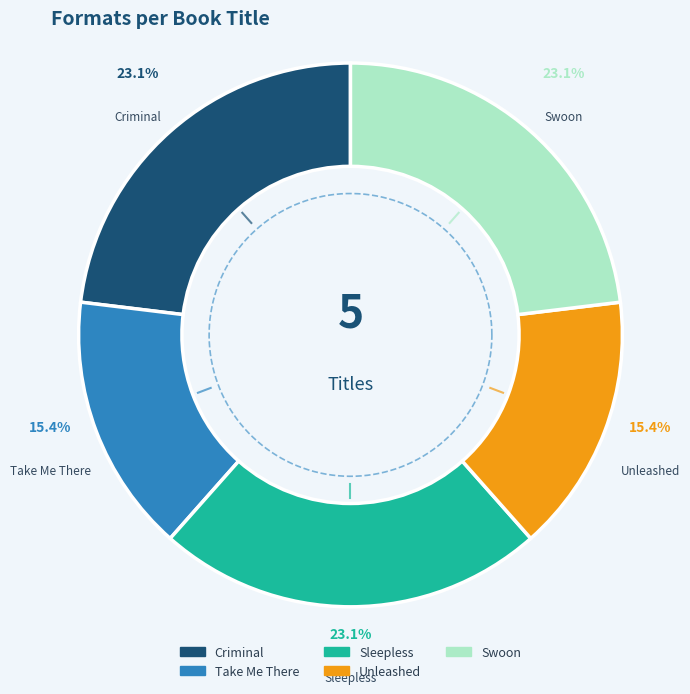

True or false: Swoon accounts for 23% of the total.

True